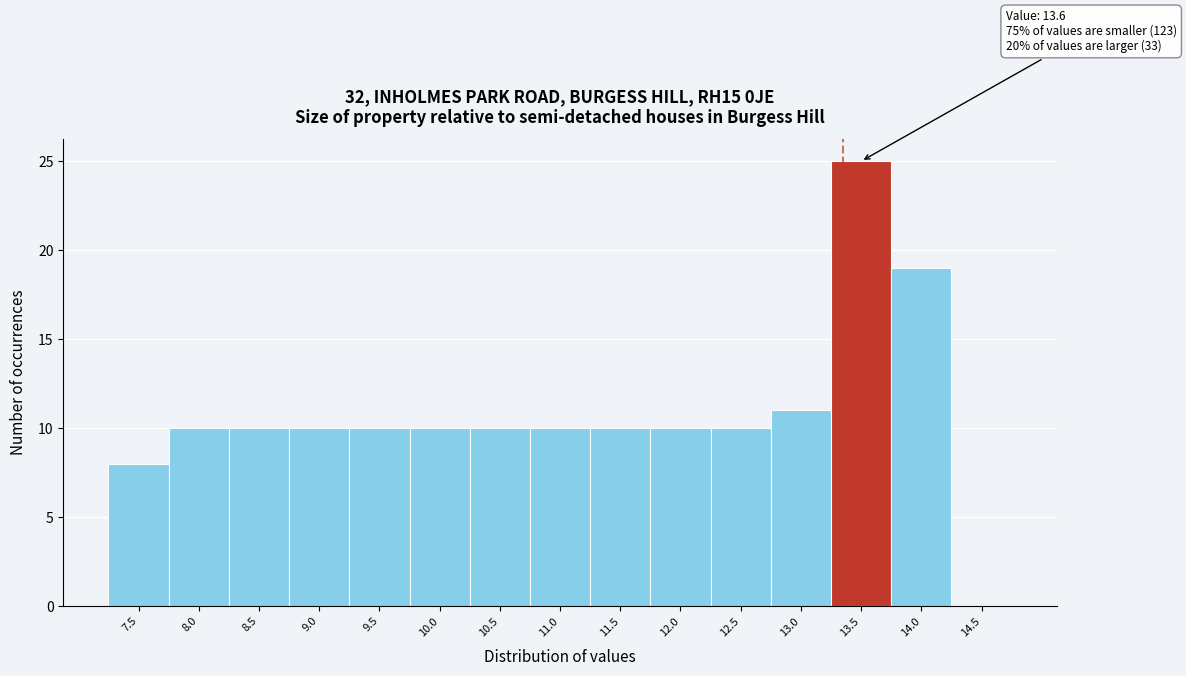

Reading left to right, transcribe all the data shown in this chart.

7.5=8	8.0=10	8.5=10	9.0=10	9.5=10	10.0=10	10.5=10	11.0=10	11.5=10	12.0=10	12.5=10	13.0=11	13.5=25	14.0=19	14.5=0